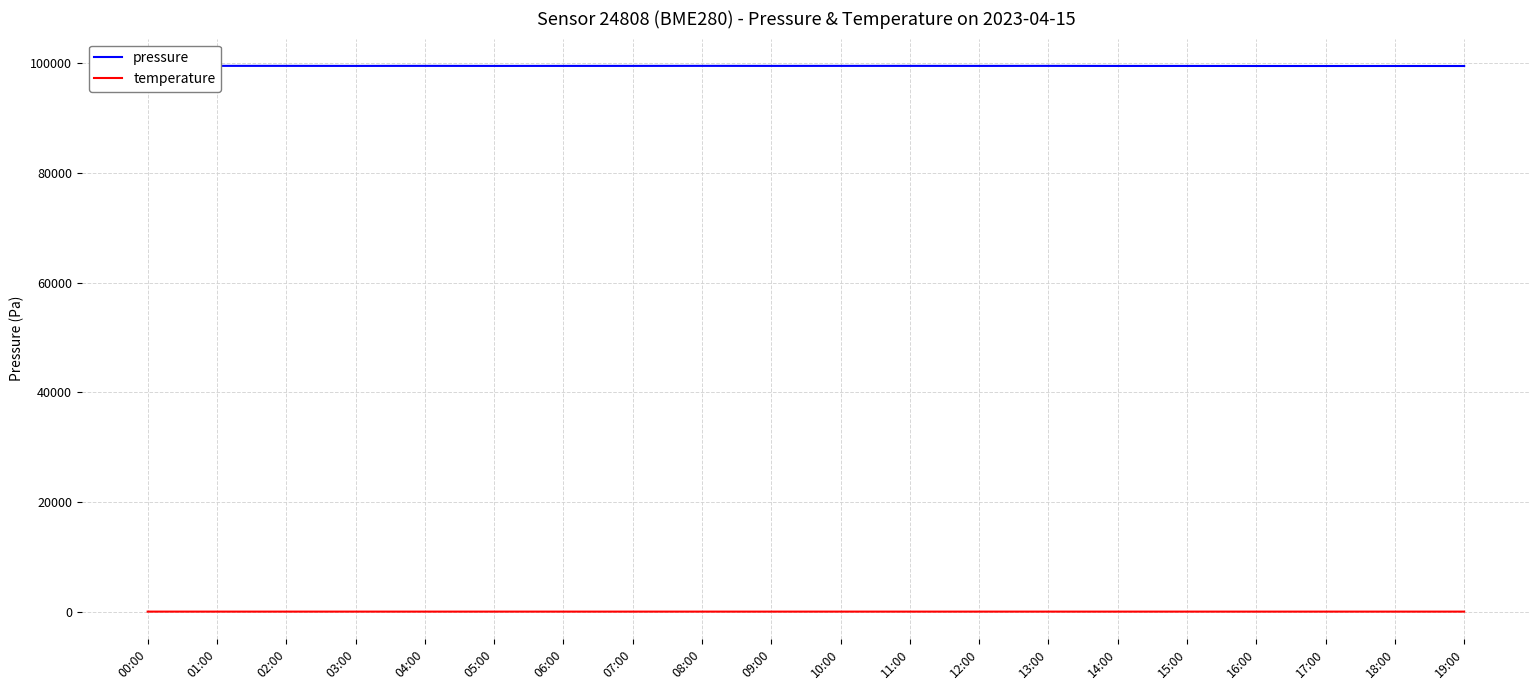

Is it true that pressure equals 99495.7 at 00:00?

True